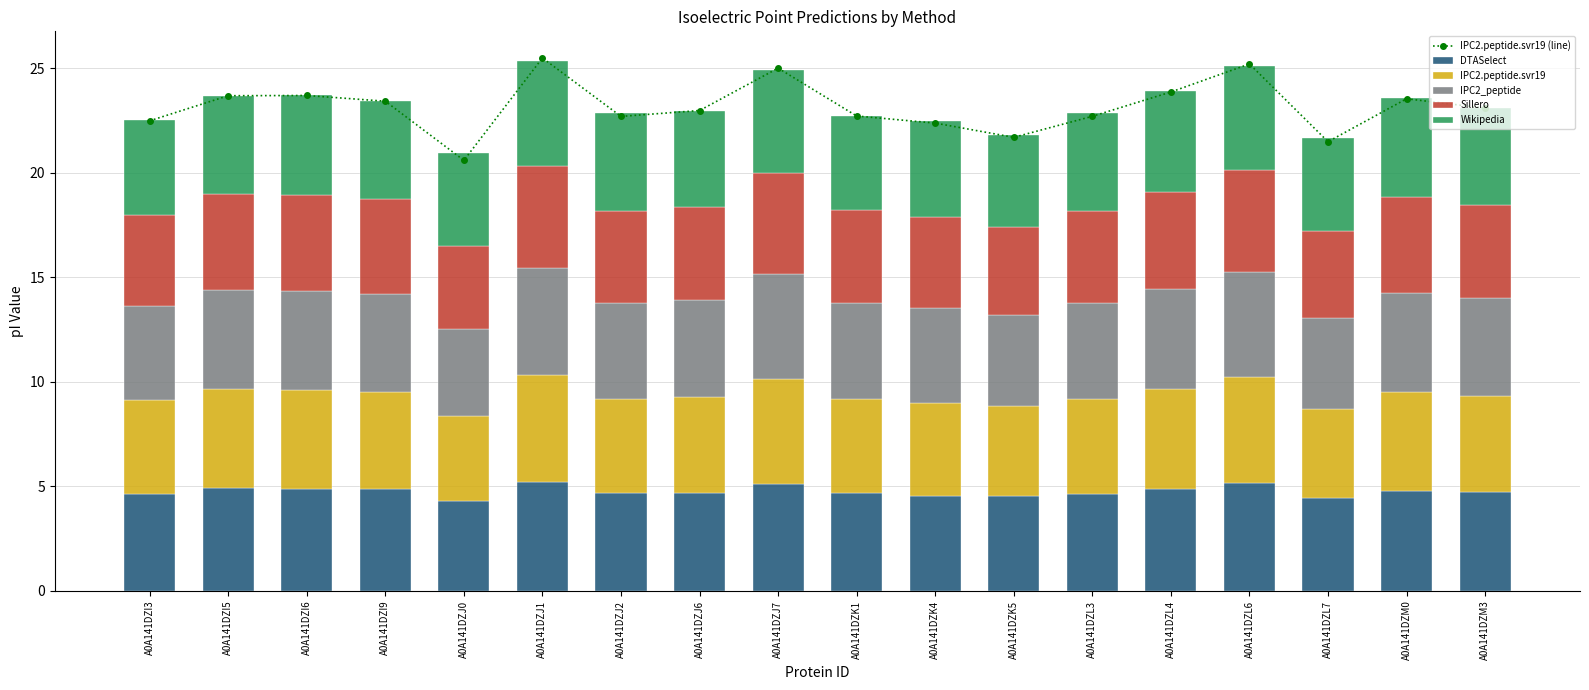

The IPC2.peptide.svr19 (line) series shows 22.7 at A0A141DZL3. True or false?

True